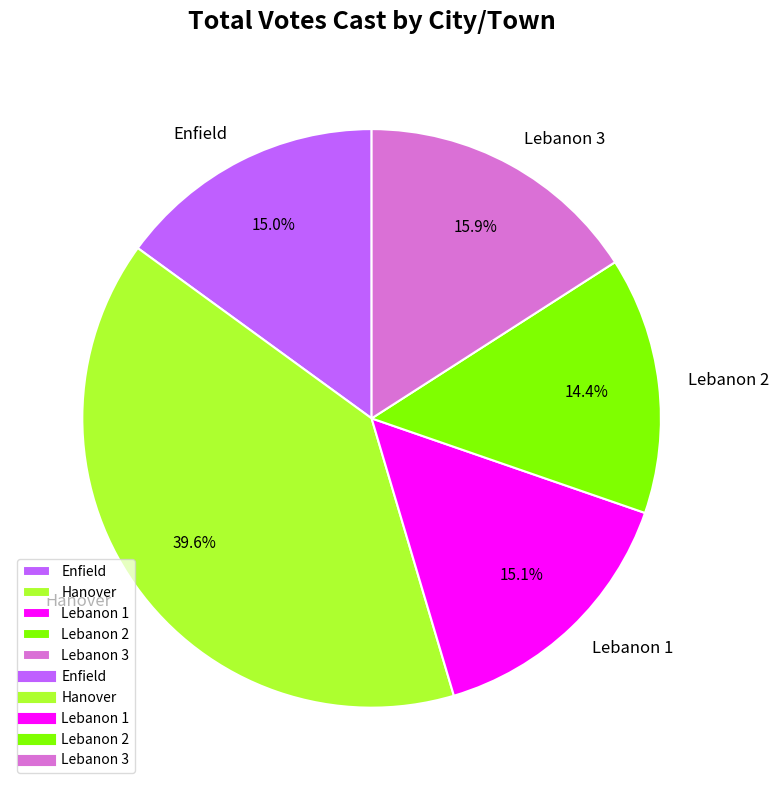

Which has a higher value, Hanover or Lebanon 3?

Hanover